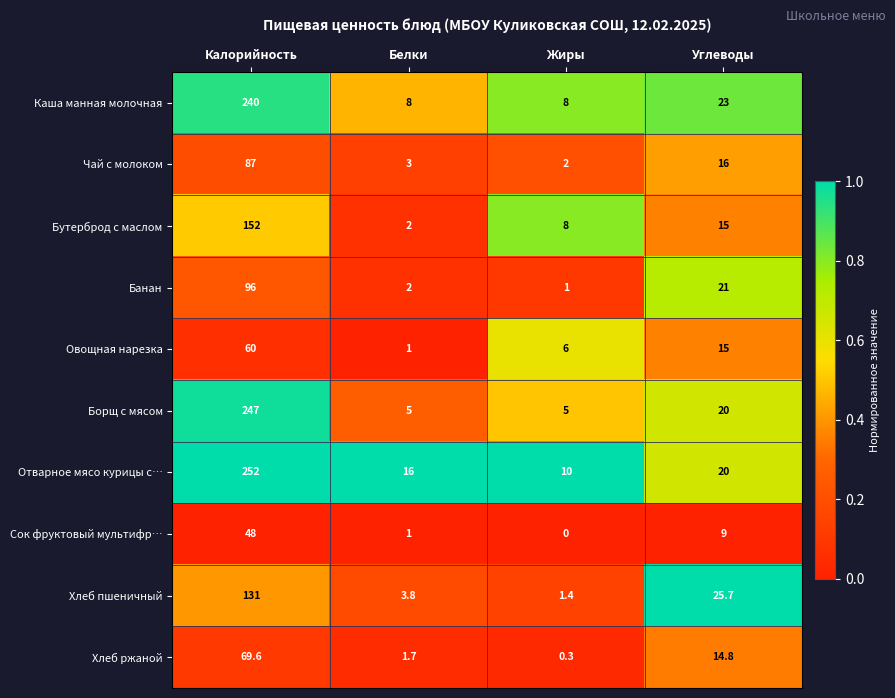

How many series are shown in this chart?

10